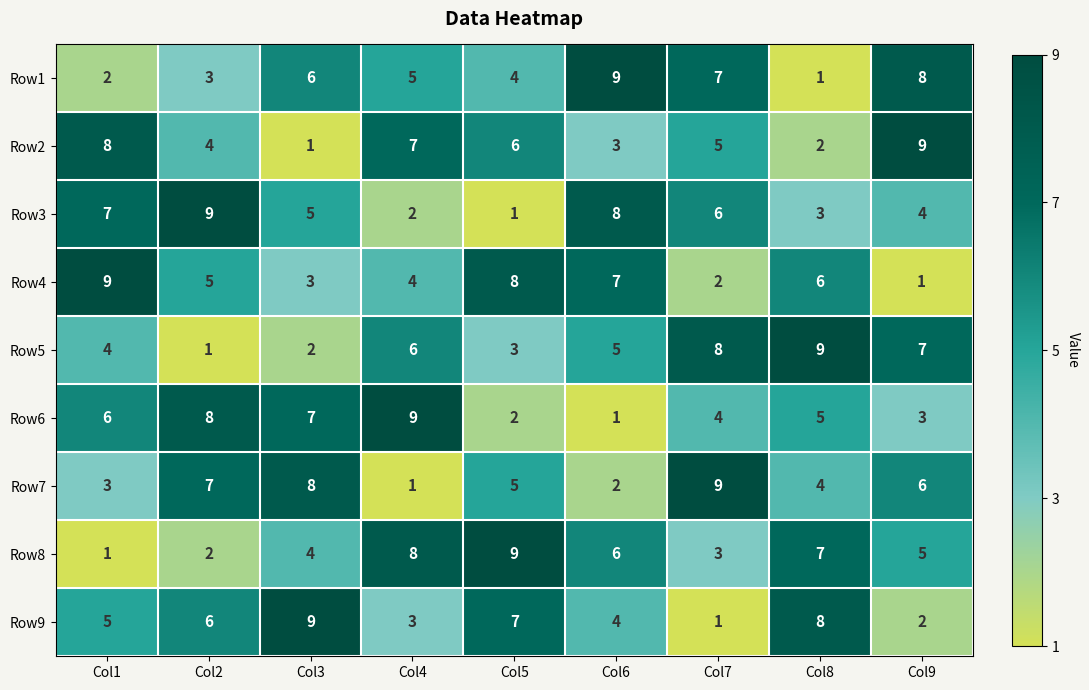

Count the Row1 values in the range 3 to 7.

5